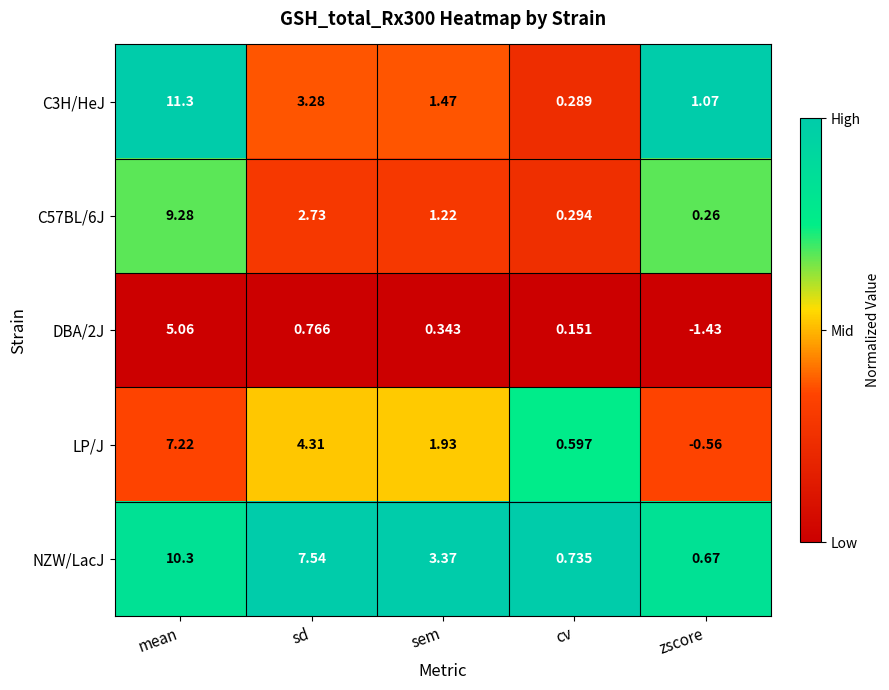

Which label corresponds to the smallest value in the chart?

zscore